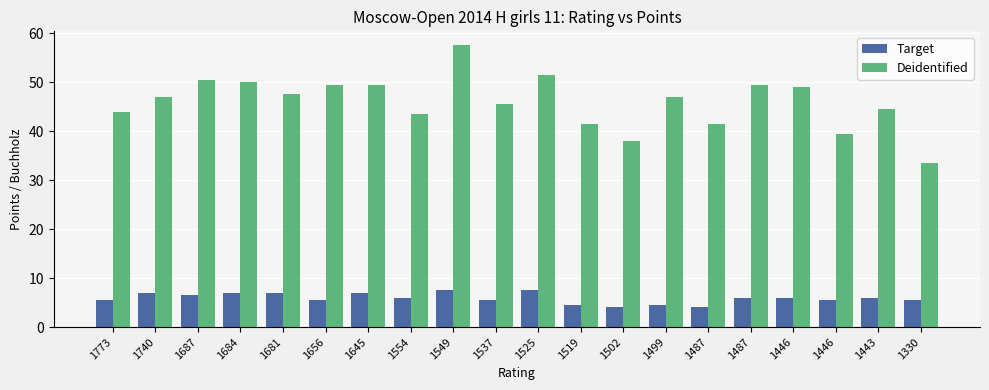

At 1740, list the series in order from smallest to largest.

Target, Deidentified